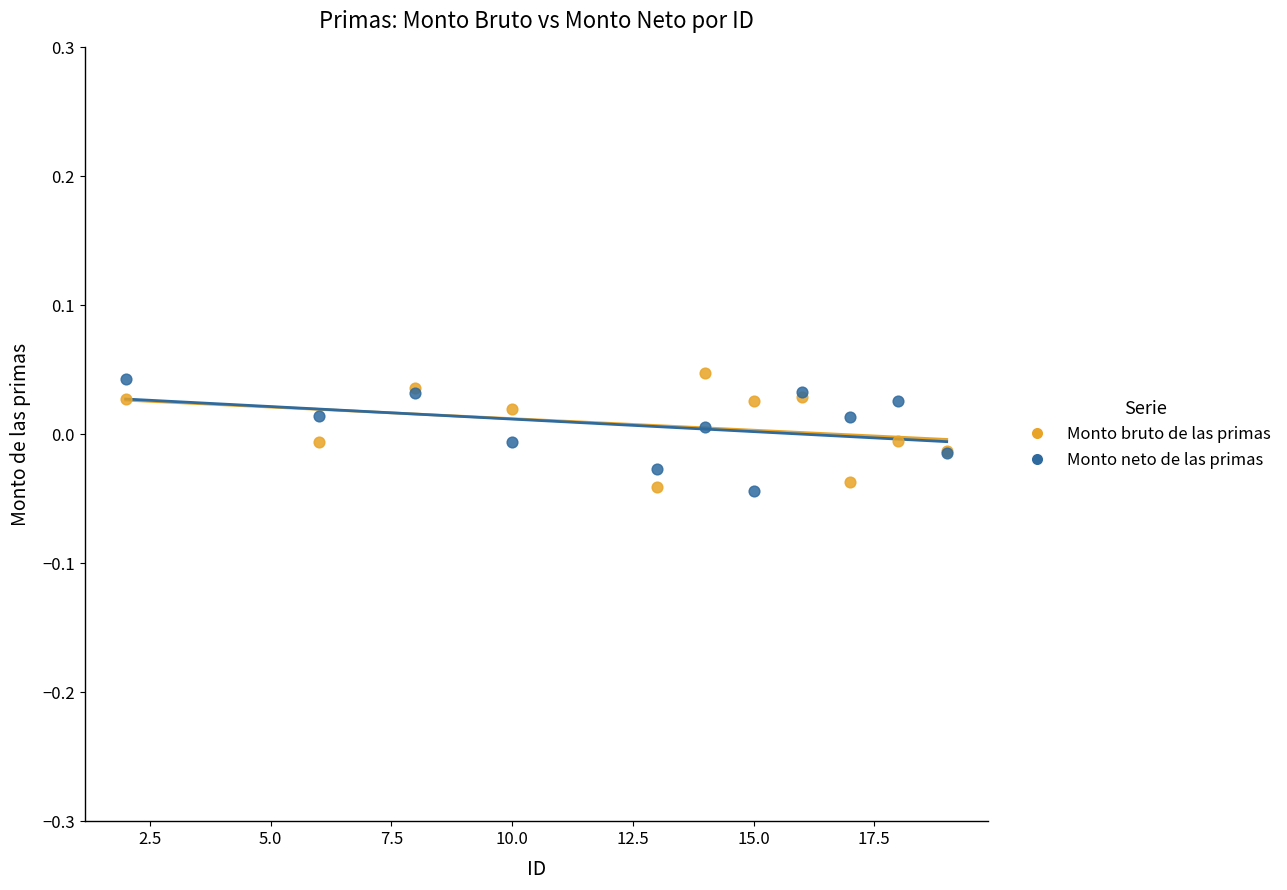

What are all the series names shown in the legend?

Monto bruto de las primas, Monto neto de las primas